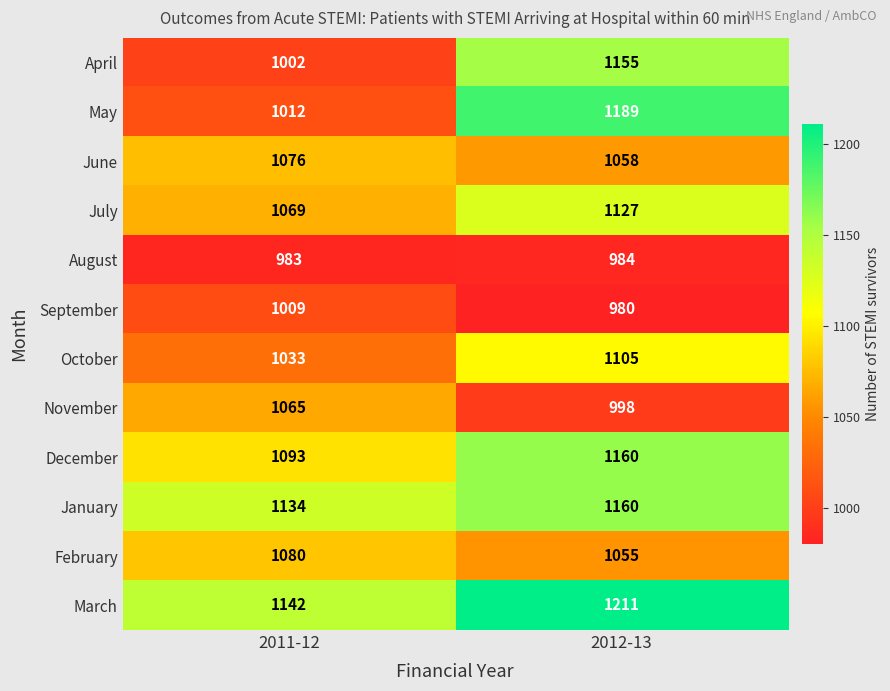

At which label is July closest to 1098?

2011-12